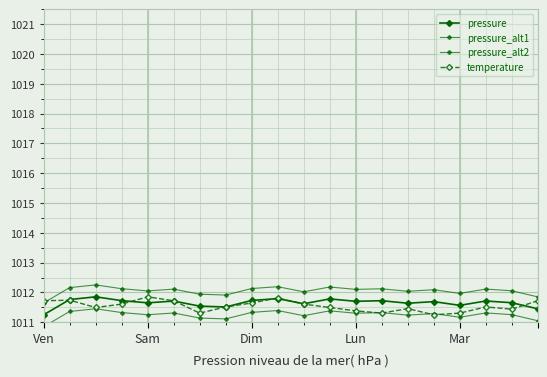

What are all the series names shown in the legend?

pressure, pressure_alt1, pressure_alt2, temperature